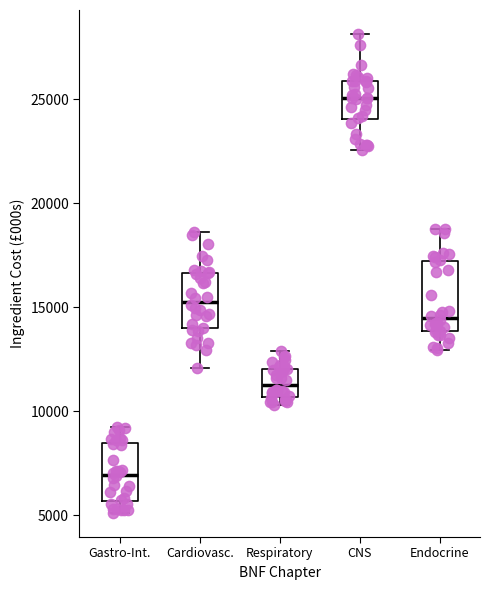

Reading left to right, transcribe this box plot: for each box, give where its median line is, the range the box spans, and where its two whiskers end, as read against the y-axis. The values are not printed on the chart, so give them approximately, as read against the axis.

Gastro-Int.: median 7000, box 5500 to 8500, whiskers 5000 to 9500
Cardiovasc.: median 15500, box 14000 to 16500, whiskers 12000 to 18500
Respiratory: median 11500, box 10500 to 12000, whiskers 10500 (just below the box's lower edge) to 13000
CNS: median 25000, box 24000 to 26000, whiskers 22500 to 28000
Endocrine: median 14500, box 14000 to 17000, whiskers 13000 to 19000